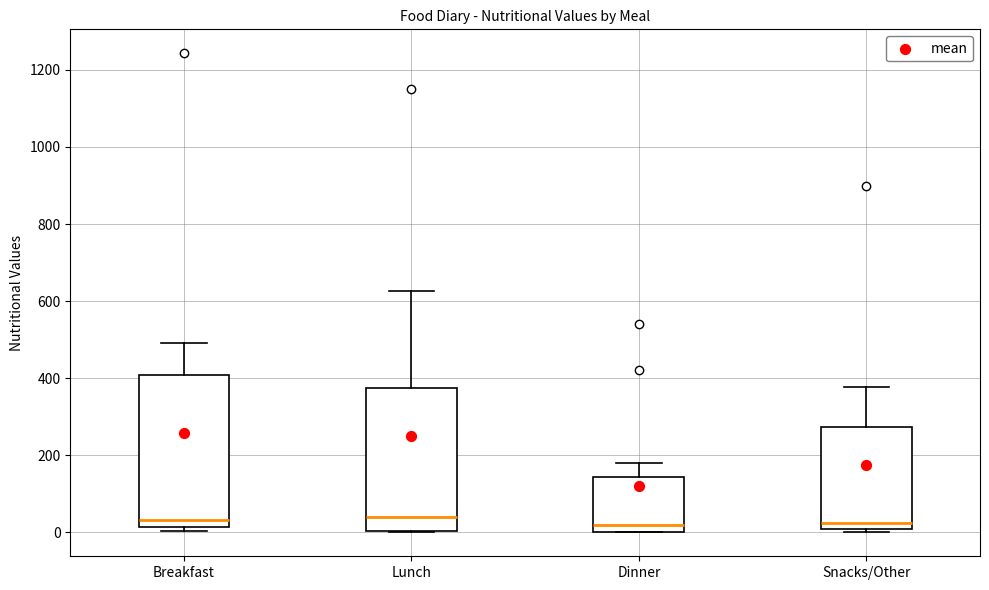

Reading left to right, read every box against the y-axis: the position of its median line, the range the box covers, and the ends of its whiskers. The values are not printed on the chart, so give them approximately, as read against the axis.

Breakfast: median 40, box 20 to 400, whiskers 0 to 500
Lunch: median 40, box 0 to 380, whiskers 0 to 620
Dinner: median 20, box 0 to 140, whiskers 0 to 180
Snacks/Other: median 20, box 0 to 280, whiskers 0 (just below the box's lower edge) to 380